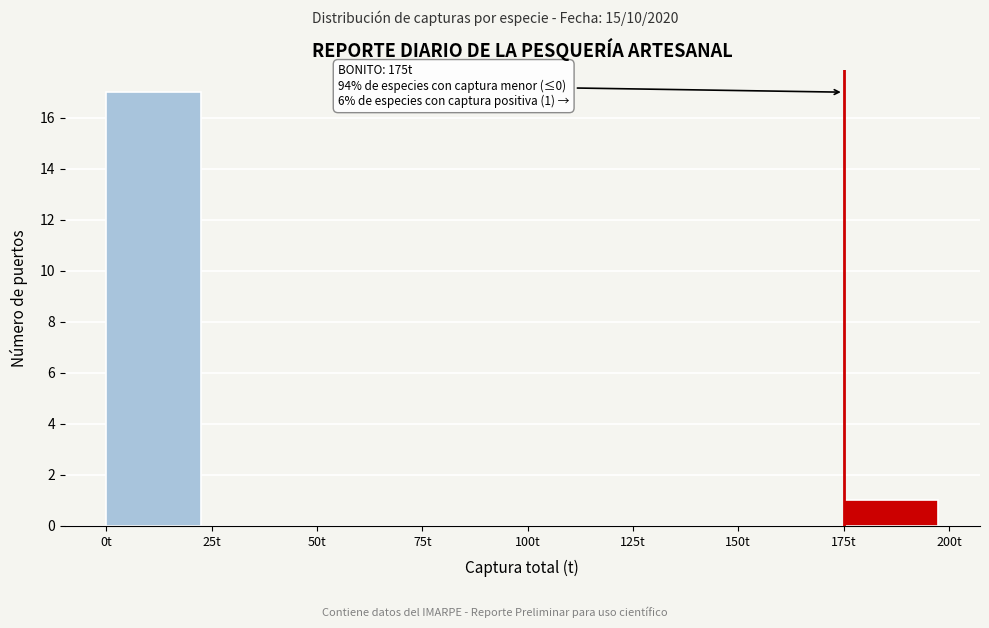

Which range on the x-axis has the tallest bar?

0 to 25